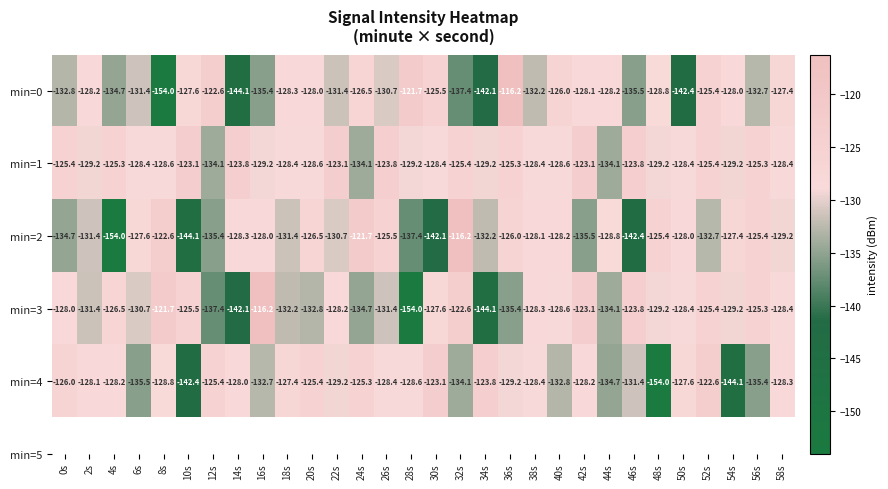

What is the minimum value for min=1?

-134.1